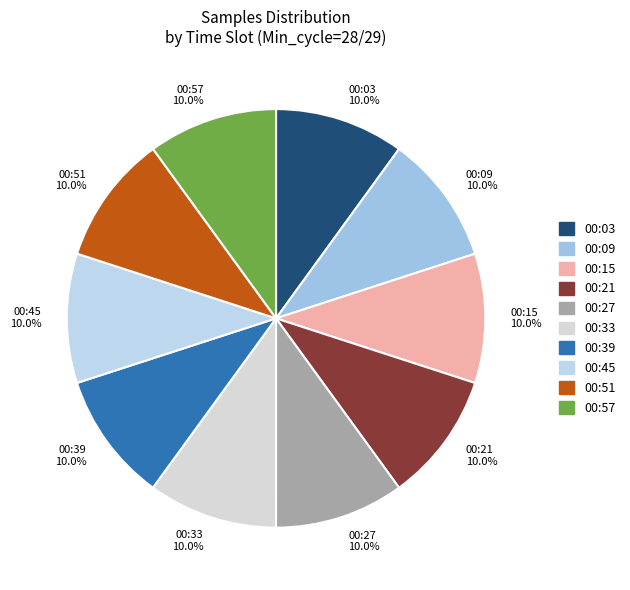

Does 00:21 represent more than half of the total?

No